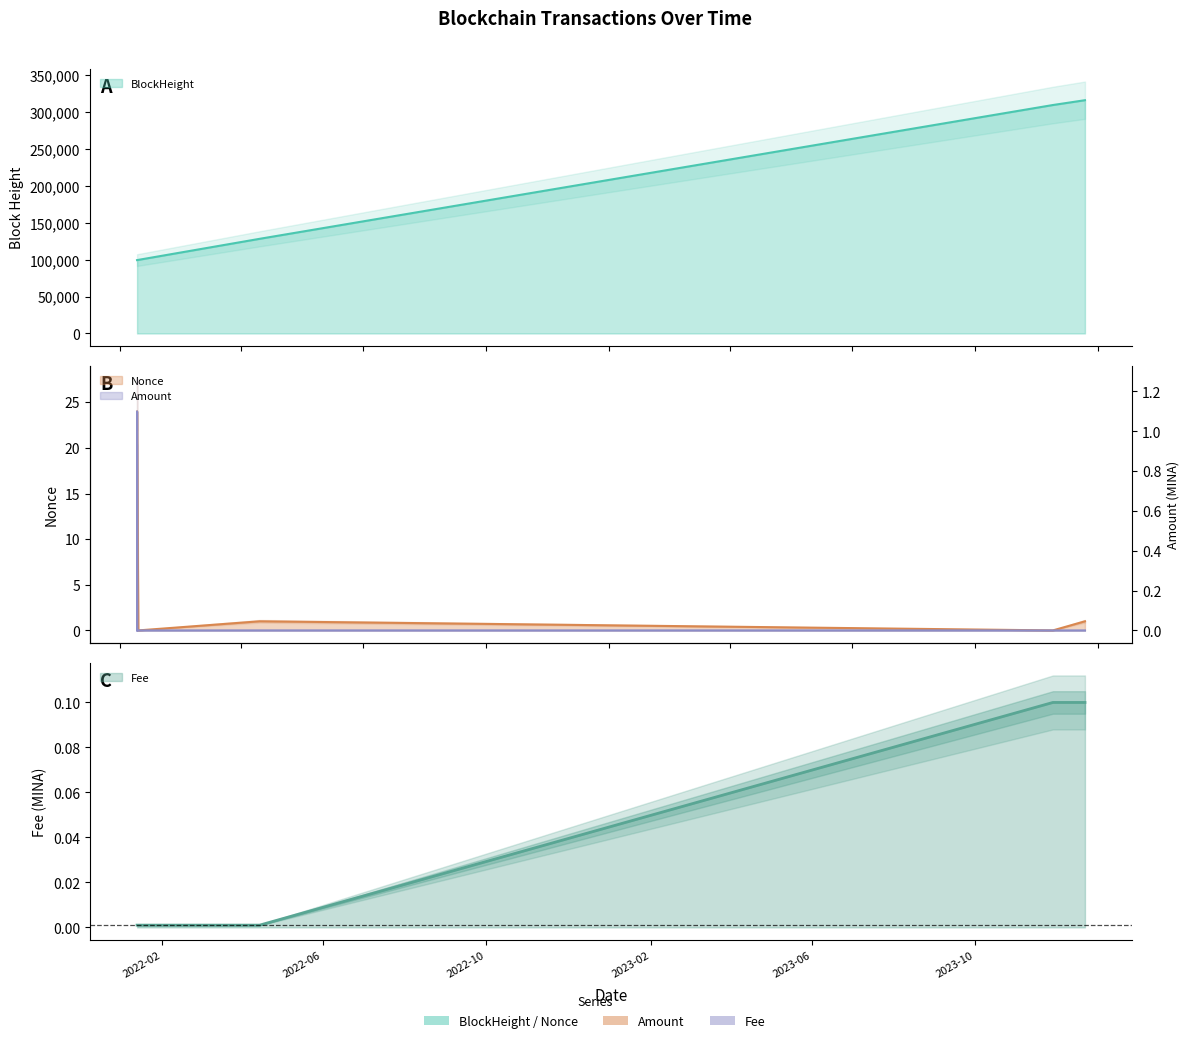

How many lines are shown in the chart?

4